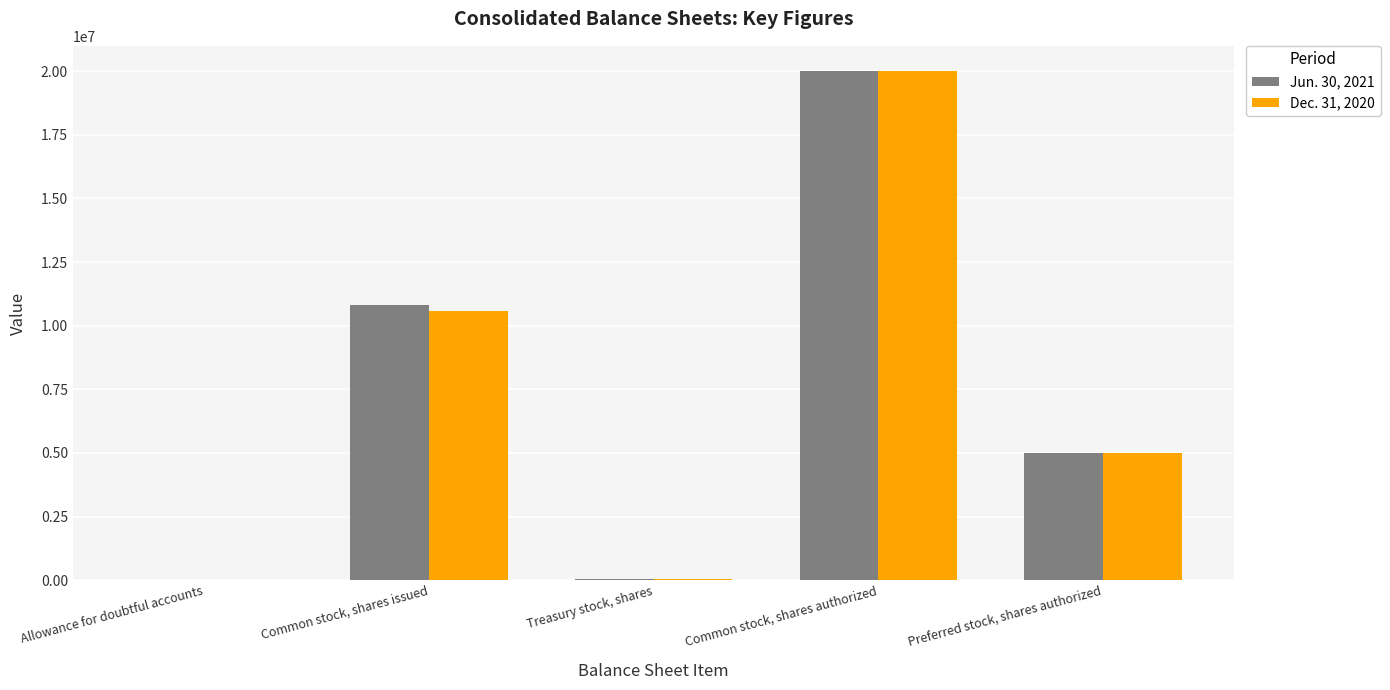

At which label does Dec. 31, 2020 reach its peak?

Common stock, shares authorized